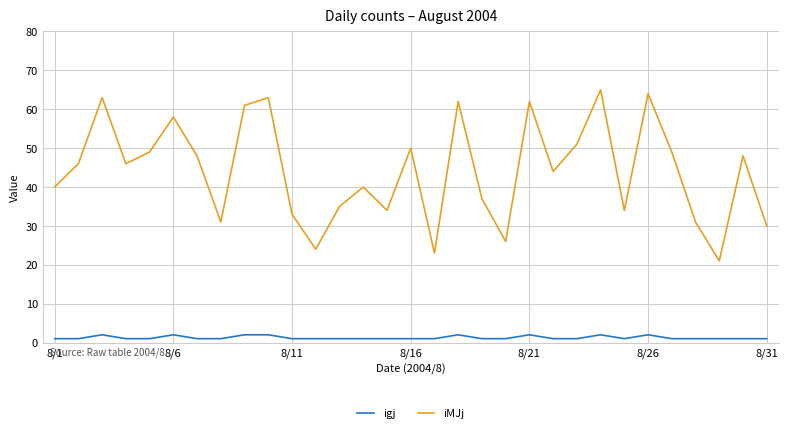

List the series in order of their peak value, lowest first.

igj, iMJj